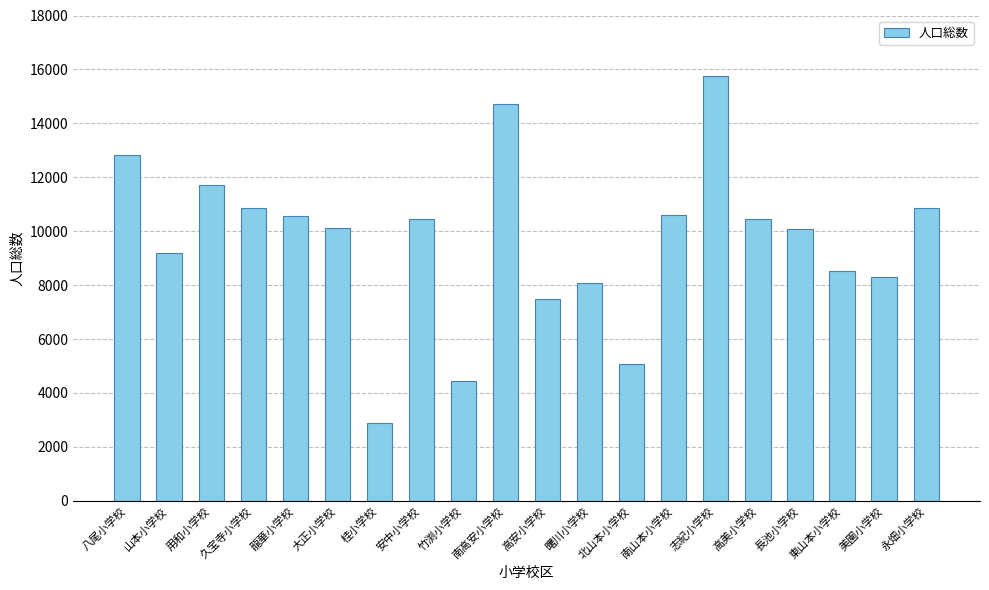

What is the average value?

9655